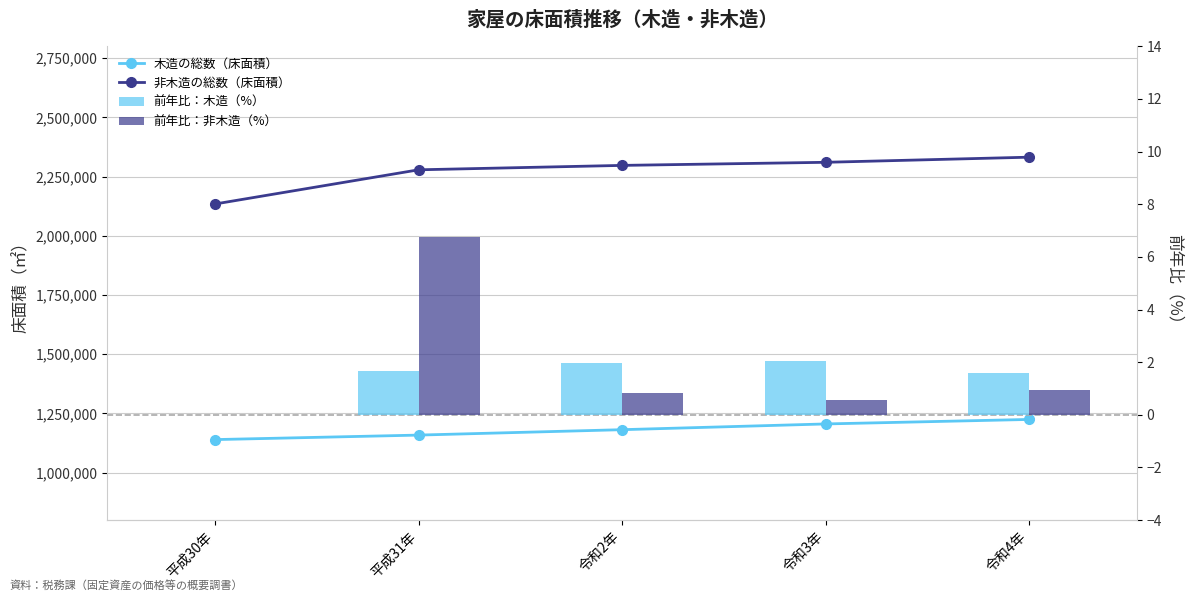

Reading left to right, list all the values displayed in this chart.

木造の総数（床面積）: 1139744.0	1158753.0	1181575.0	1205800.0	1224803.0
非木造の総数（床面積）: 2134388.0	2278653.0	2297248.0	2310306.0	2331929.0
前年比：木造（%）: 0.0	1.7	2.0	2.0	1.6
前年比：非木造（%）: 0.0	6.8	0.8	0.6	0.9